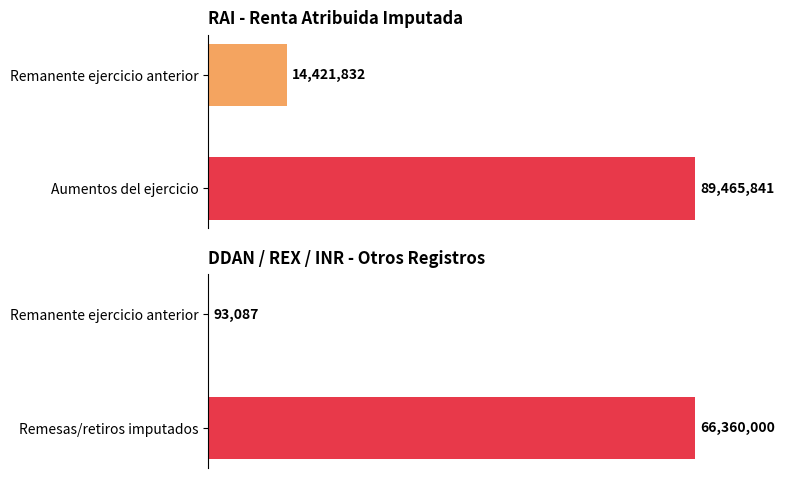

Between Aumentos ejercicio and Remanente anterior, which is larger?

Aumentos ejercicio